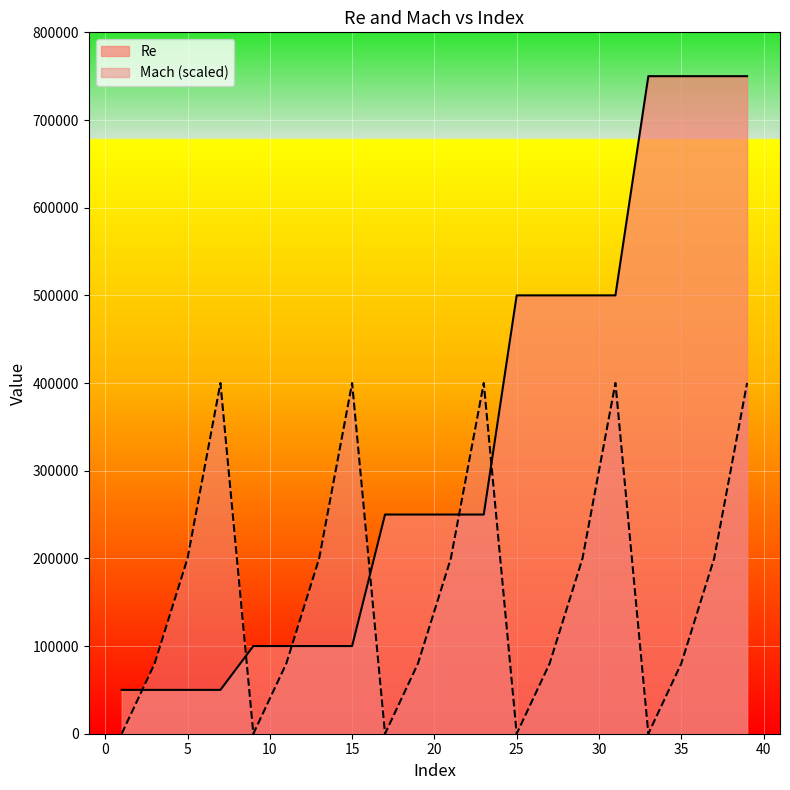

What is the total value across all series at 27?

580000